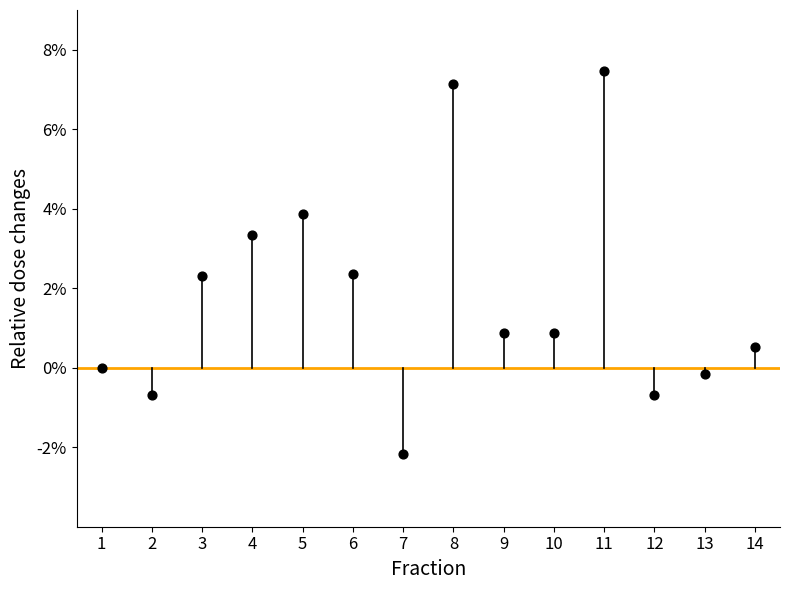

What is the range of X values (max minus min)?

13.0